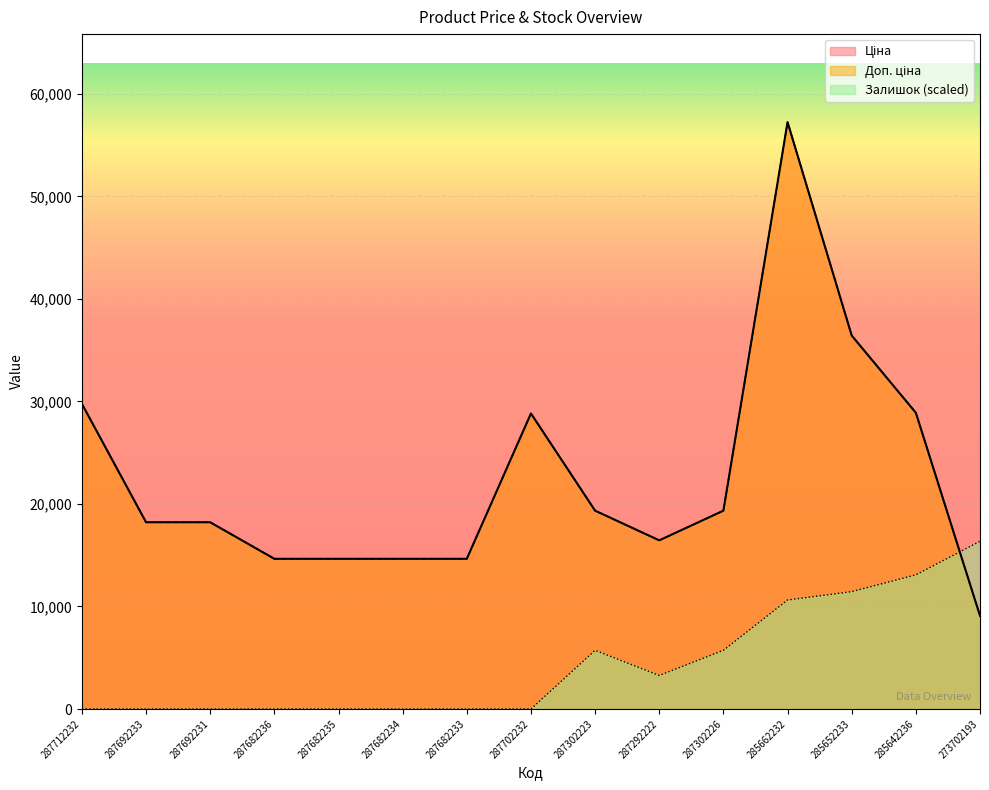

What is the label of the 3rd point from the right?

285652233